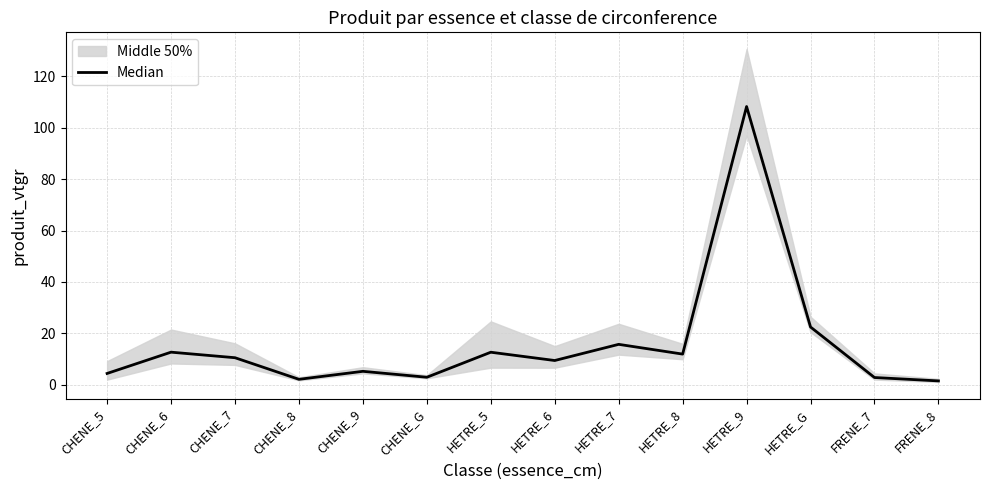

Which category has the highest value across all series?

HETRE_9